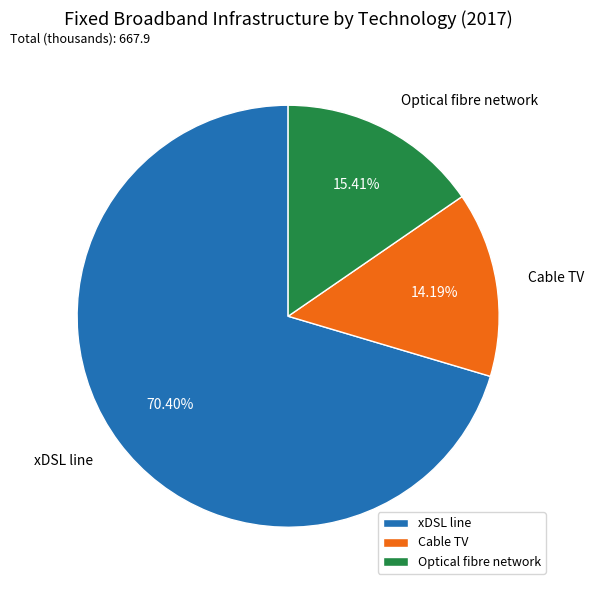

To the nearest percent, what is the difference between the xDSL line and Cable TV slice percentages?

56%